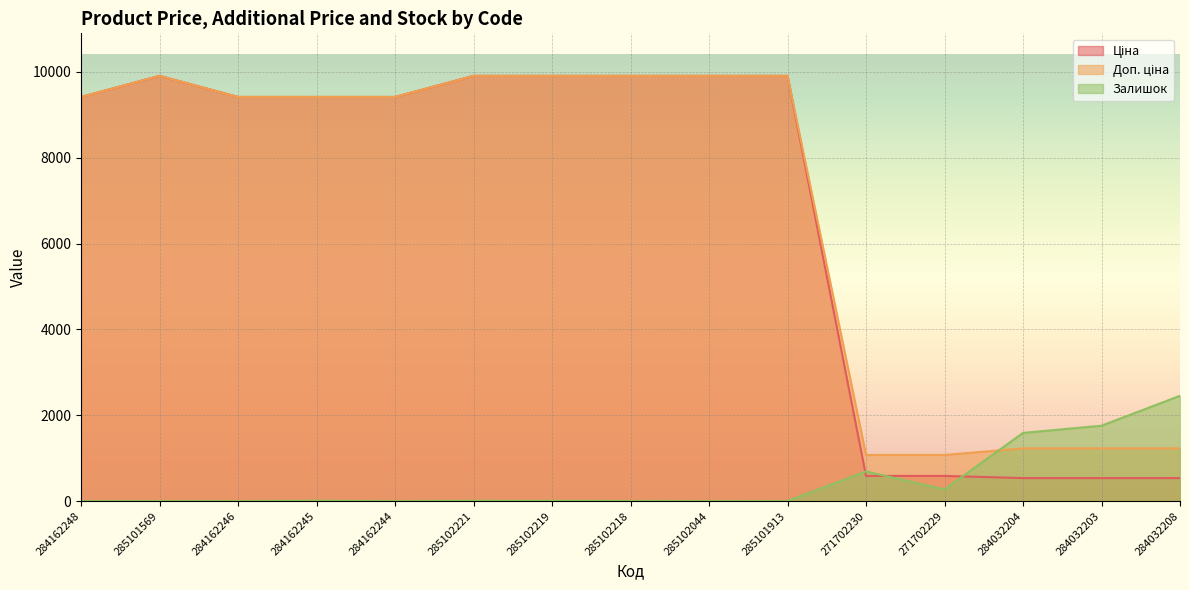

Which series has the largest total across all categories?

Доп. ціна